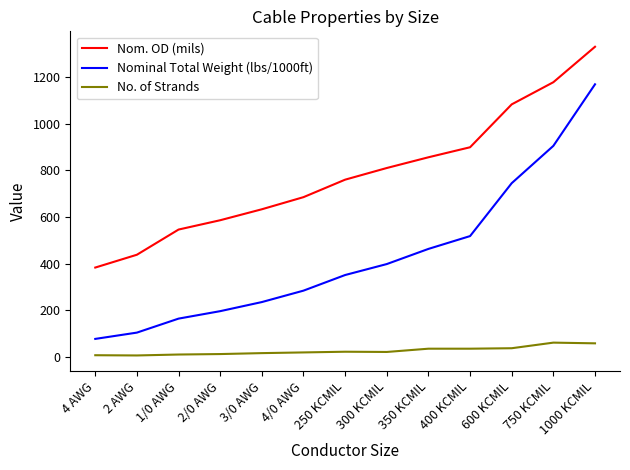

True or false: Nominal Total Weight (lbs/1000ft) and Nom. OD (mils) intersect in this chart.

False